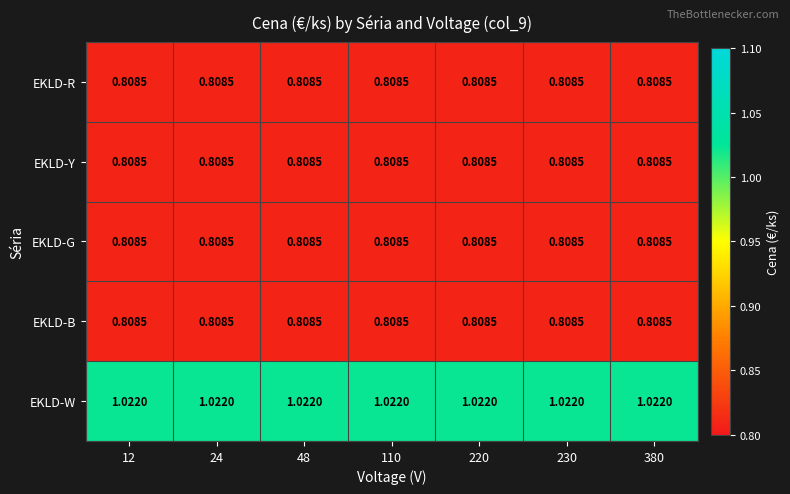

Which series has the largest total across all categories?

EKLD-W